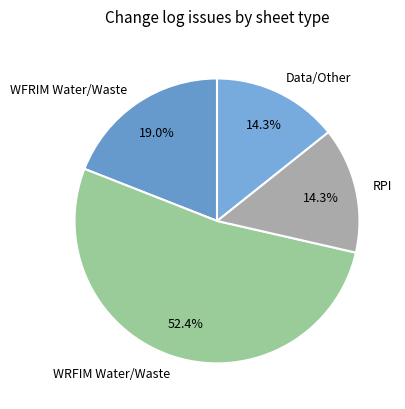

What is the ratio of the value at Data/Other to the value at WFRIM Water/Waste?

0.8